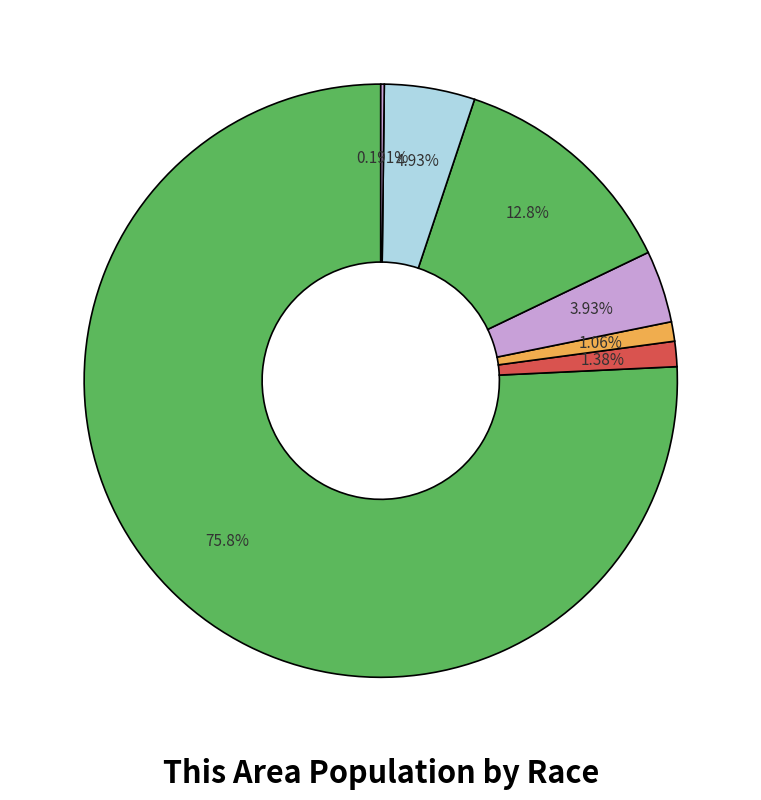

To the nearest percent, what is the average slice percentage?

14%